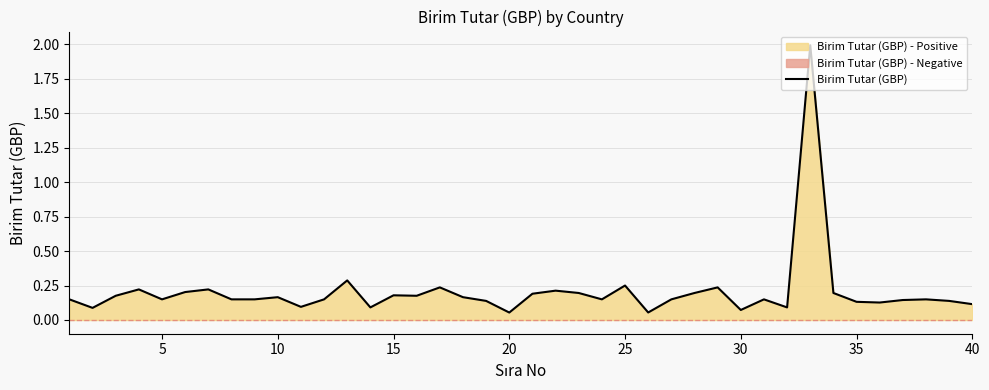

True or false: Birim Tutar (GBP) has a value of 0.1 at 40.

True